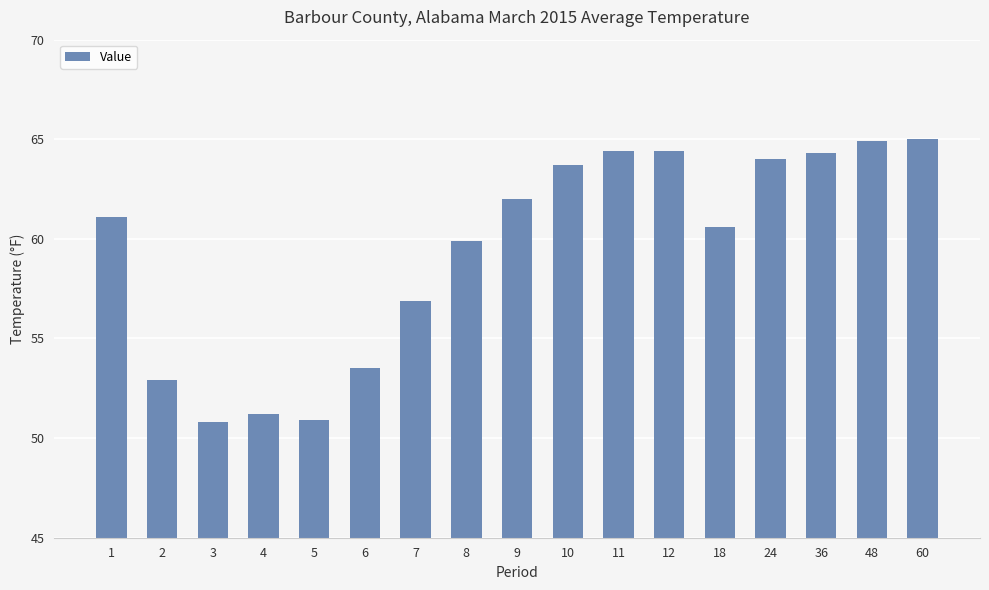

What is the difference between the maximum and minimum values?

14.2